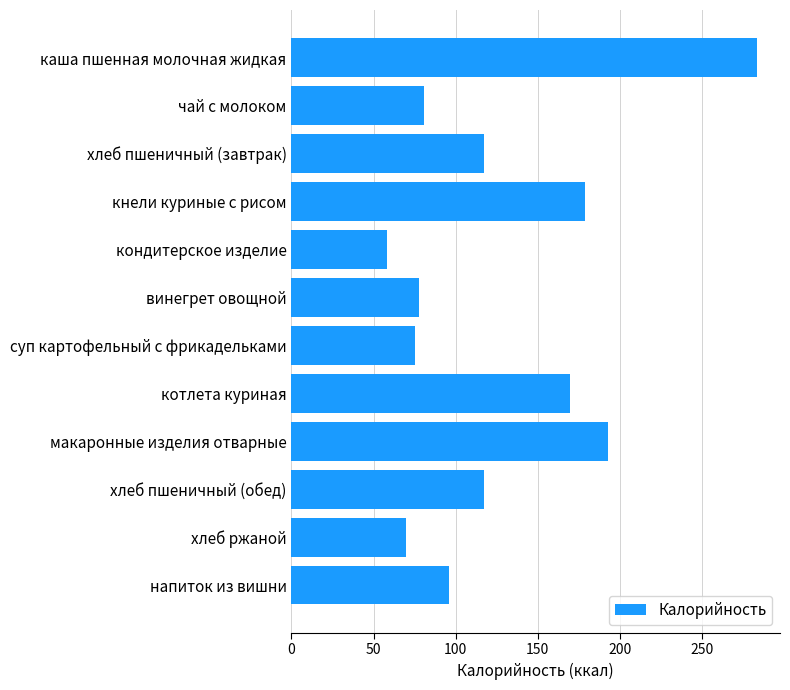

Are the bars horizontal?

Yes